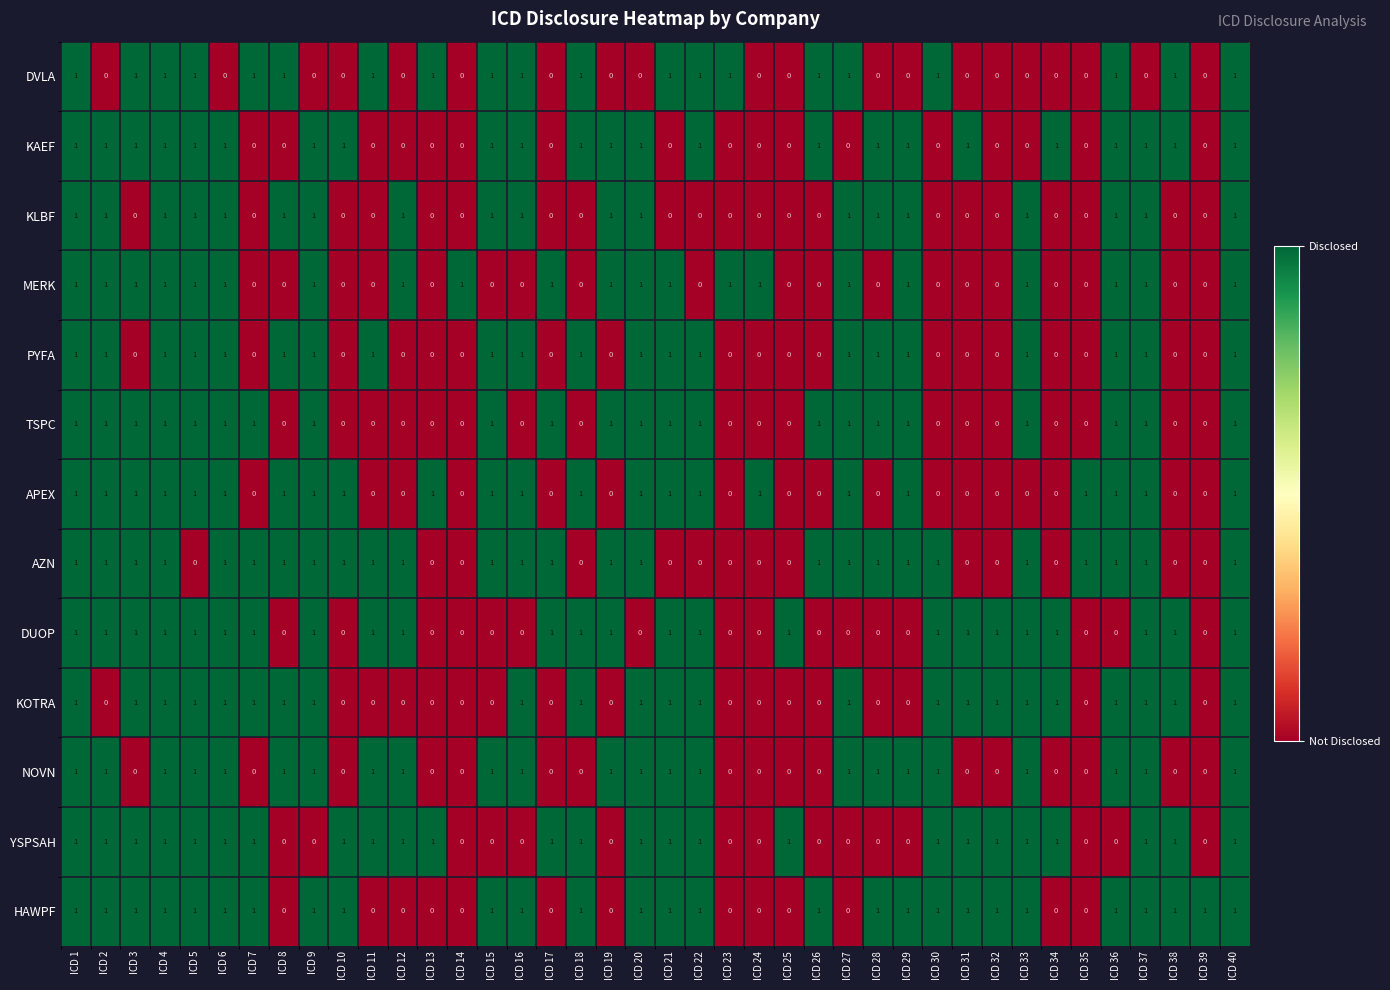

What is the sum of all DUOP values?

24